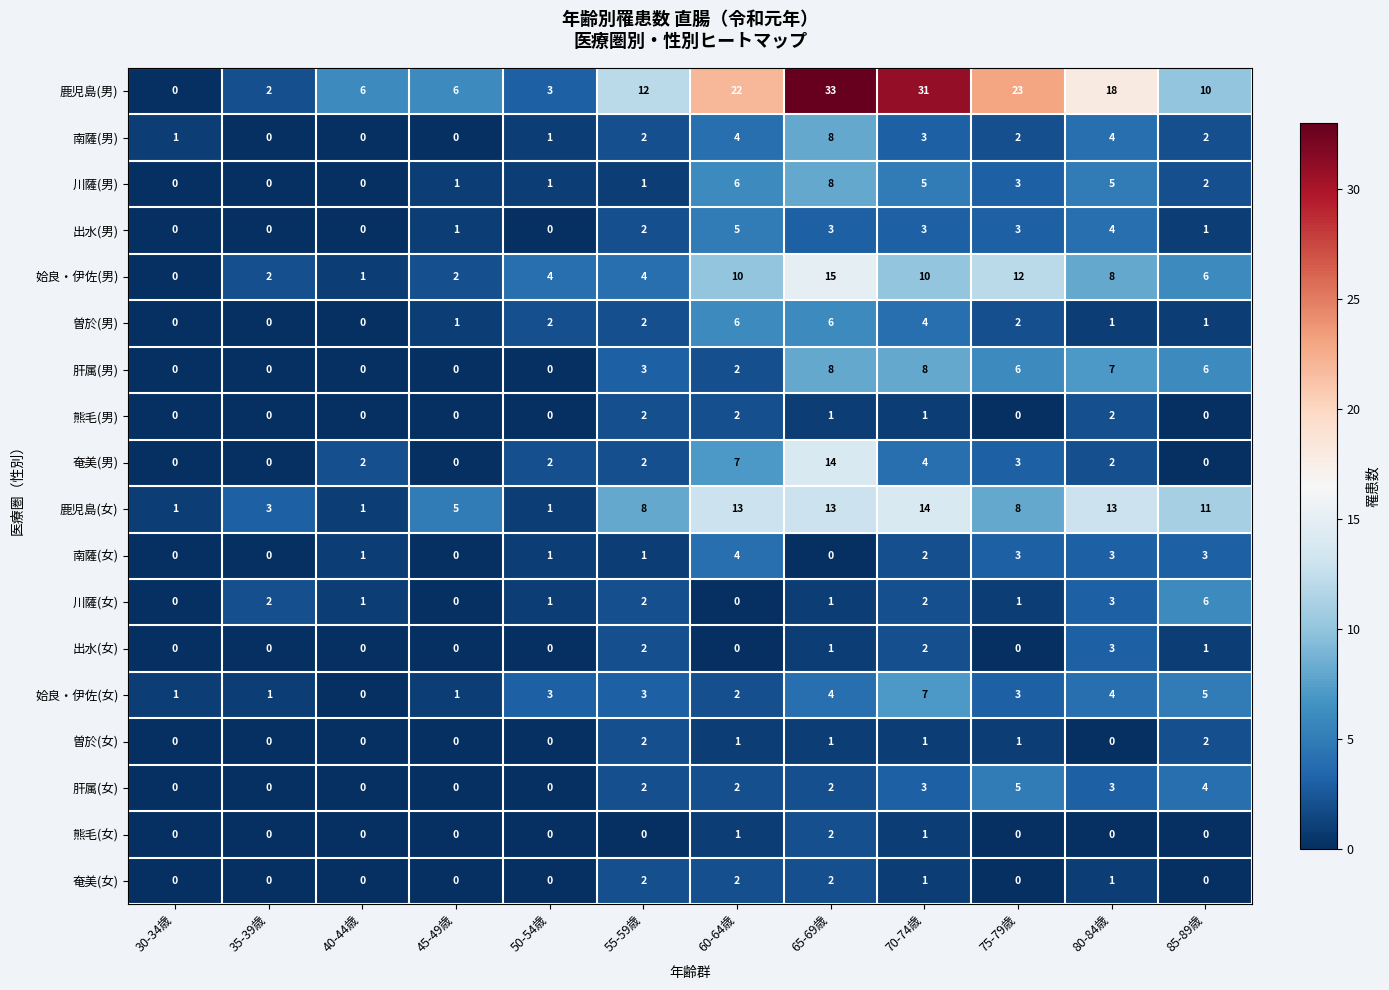

Is it true that 姶良・伊佐(女) equals 5 at 85-89歳?

True